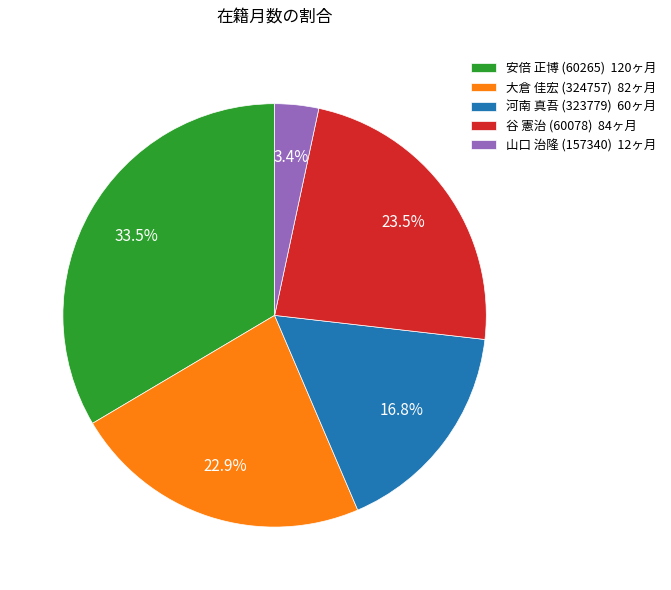

What is the smallest slice in the pie chart?

山口 治隆 (157340)